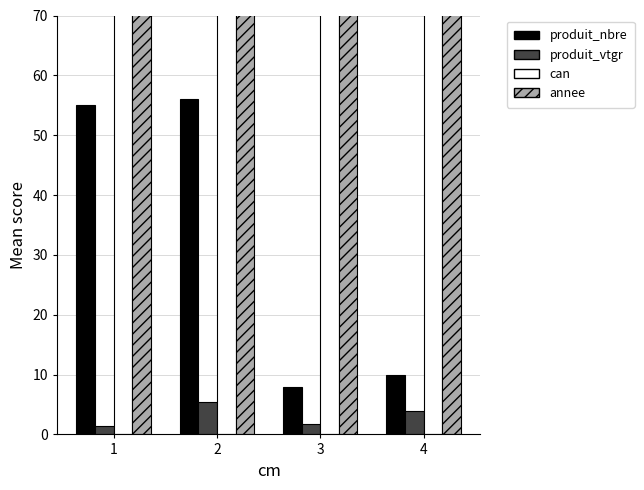

What is the value of the annee bar at the 1st from the left?

2024.0